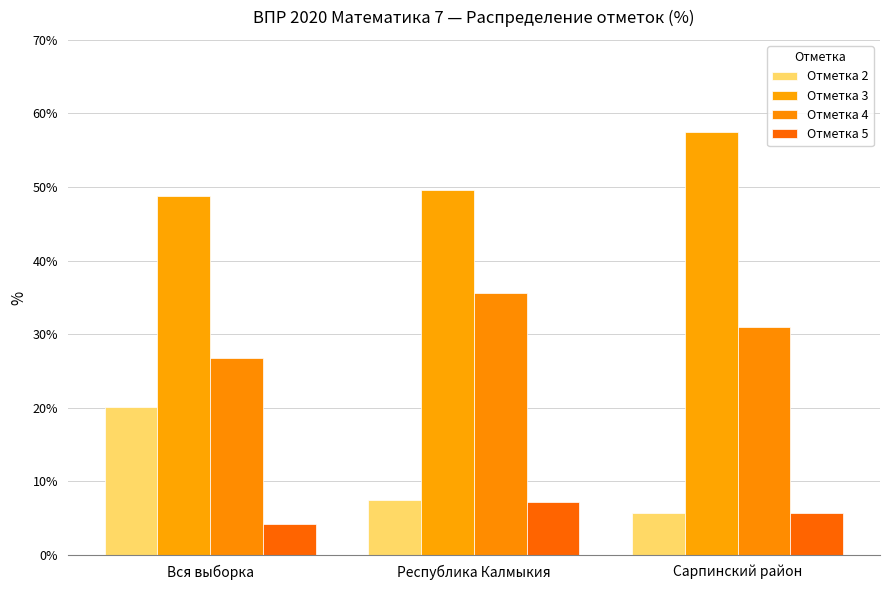

What is the sum of all Отметка 3 values?

155.9